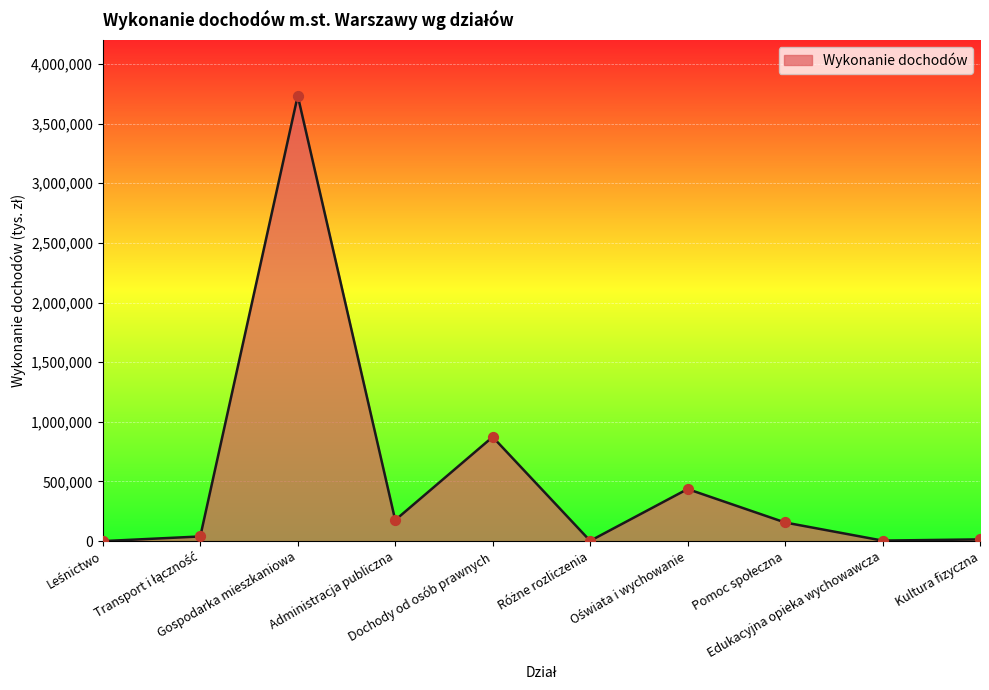

What is the difference between the maximum and minimum values?

3732427.7